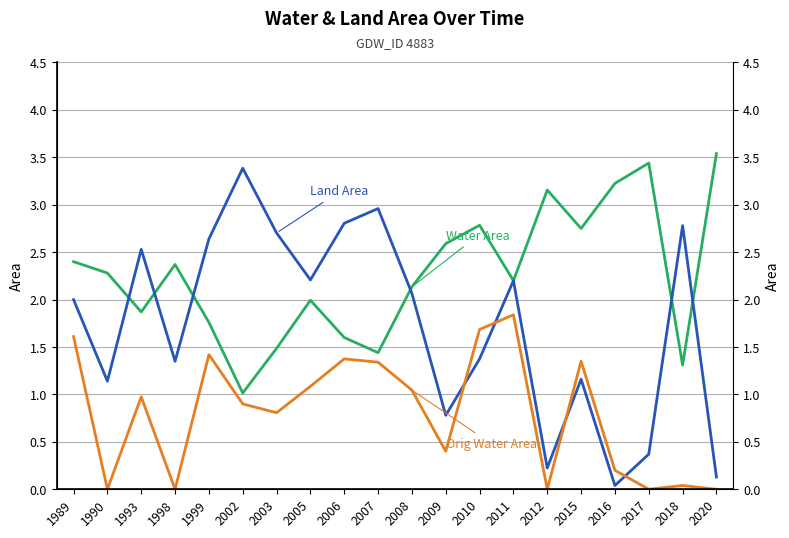

True or false: Water Area and Orig Water Area cross at least once.

False